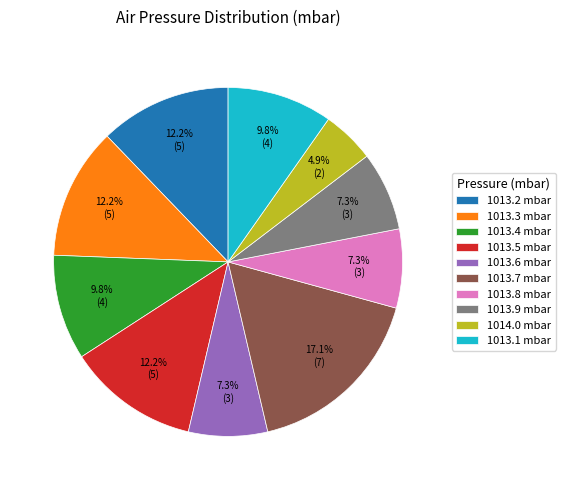

What is the ratio of the value at 1013.6 mbar to the value at 1013.3 mbar?

0.6